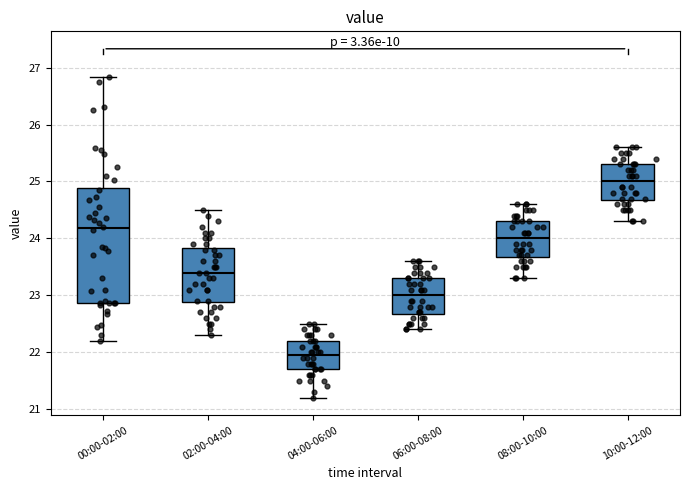

Where is the lower edge of the box for 04:00-06:00 on the y-axis? The values are not printed on the chart, so give them approximately, as read against the axis.

21.7